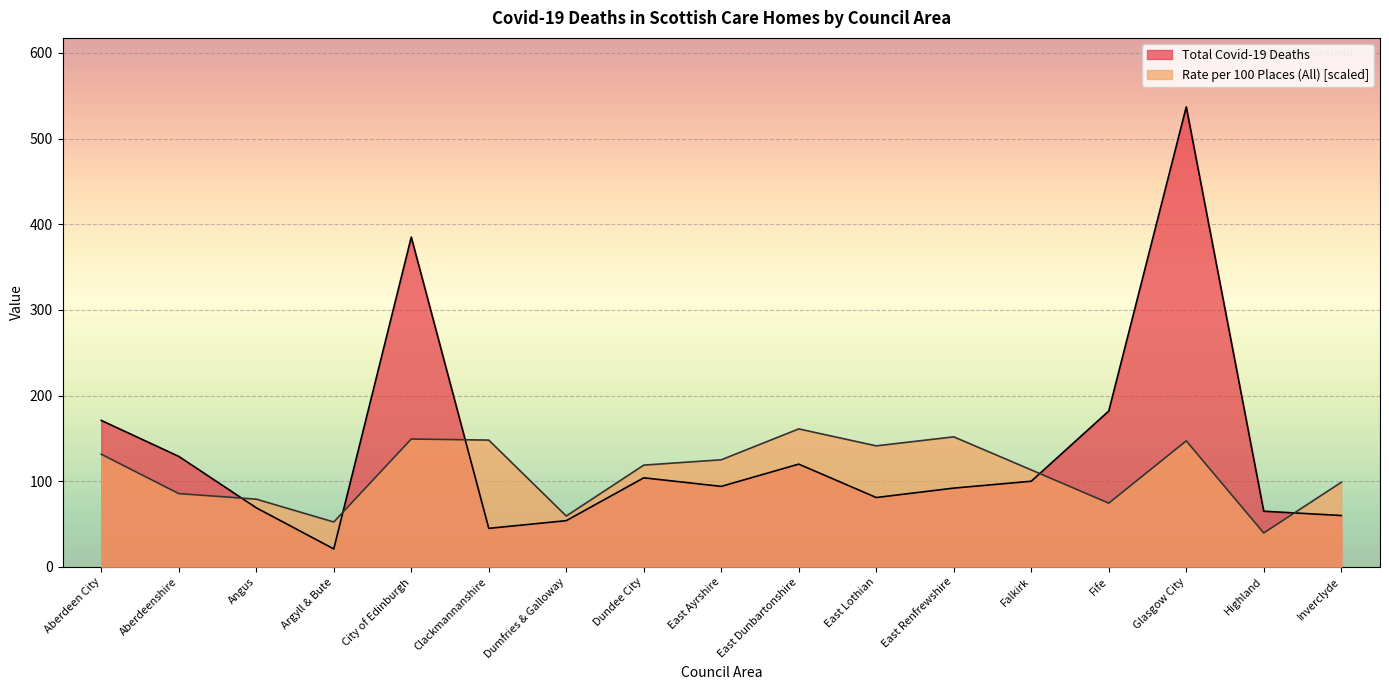

True or false: Rate per 100 Places (All) has more than 2 points higher than both neighbors.

True